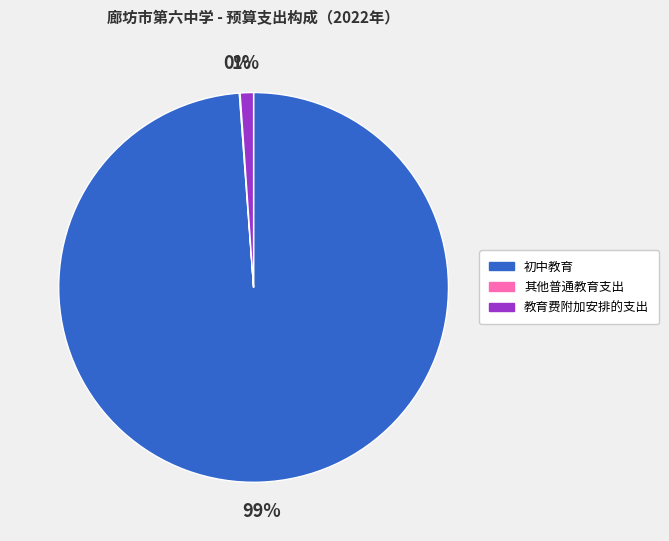

Between 教育费附加安排的支出 and 初中教育, which is larger?

初中教育